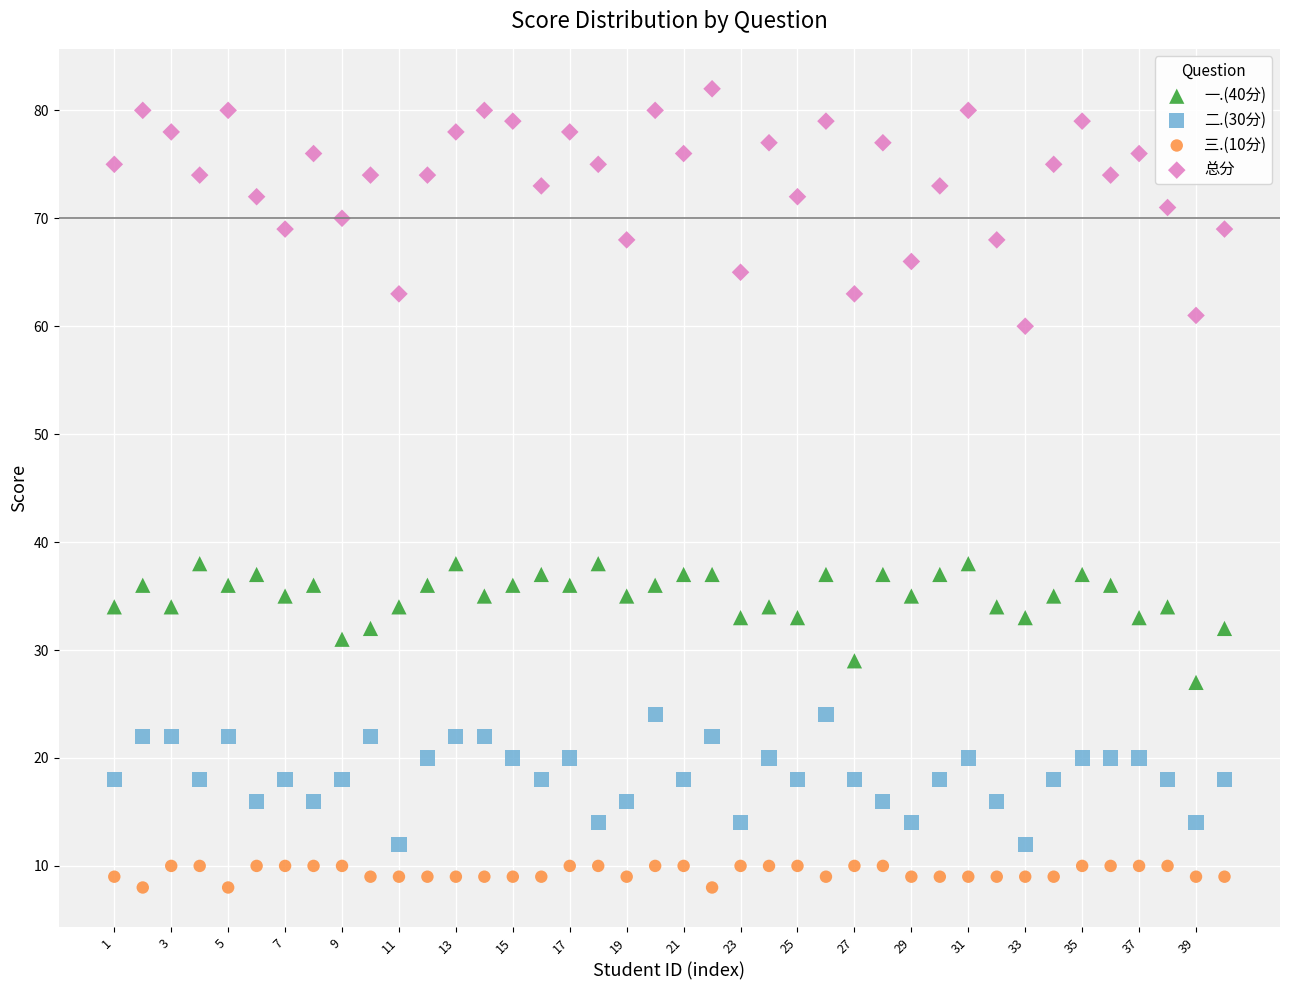

Which series has the largest Y range (max minus min)?

总分